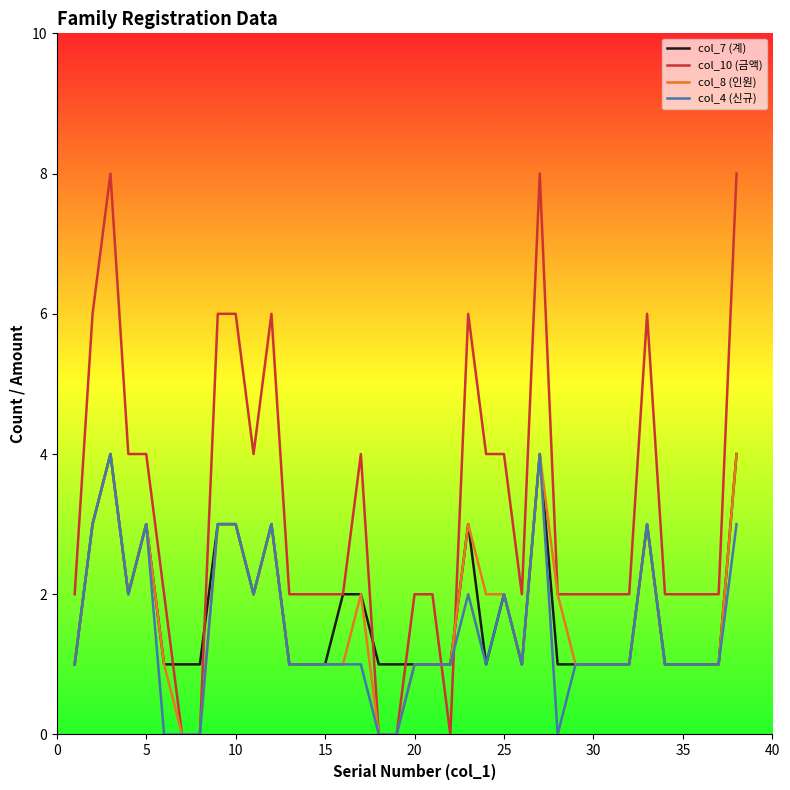

Which series has the largest total across all categories?

col_10 (금액)